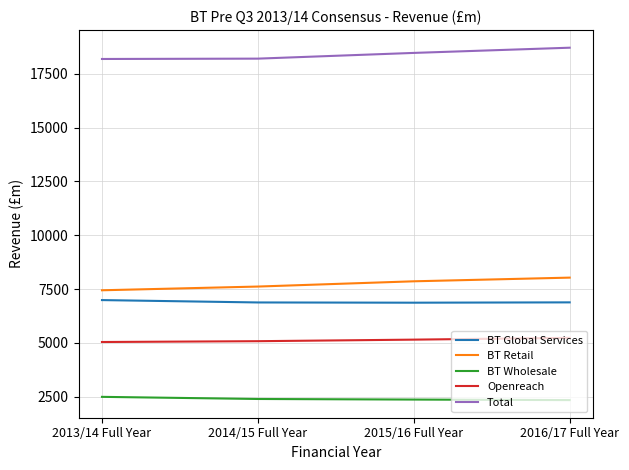

Rank the series at 2013/14 Full Year from lowest to highest value.

BT Wholesale, Openreach, BT Global Services, BT Retail, Total